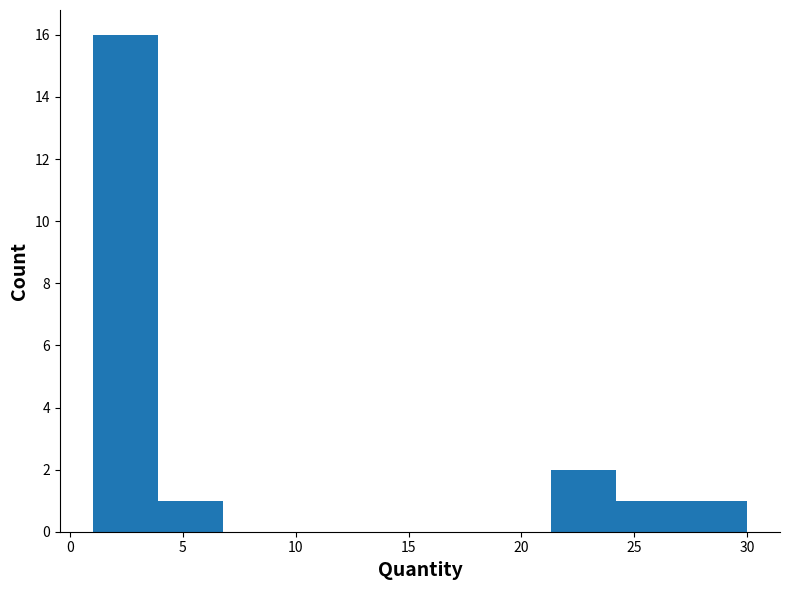

Reading left to right, transcribe this chart: for each bar, give the range it covers on the x-axis and its height. Neither the bar edges nor the heights are printed on the chart, so give them approximately, as read against the axes.

1.0 to 3.9: 16
3.9 to 6.8: 1
6.8 to 9.7: 0
9.7 to 12.6: 0
12.6 to 15.5: 0
15.5 to 18.4: 0
18.4 to 21.3: 0
21.3 to 24.2: 2
24.2 to 27.1: 1
27.1 to 30.0: 1